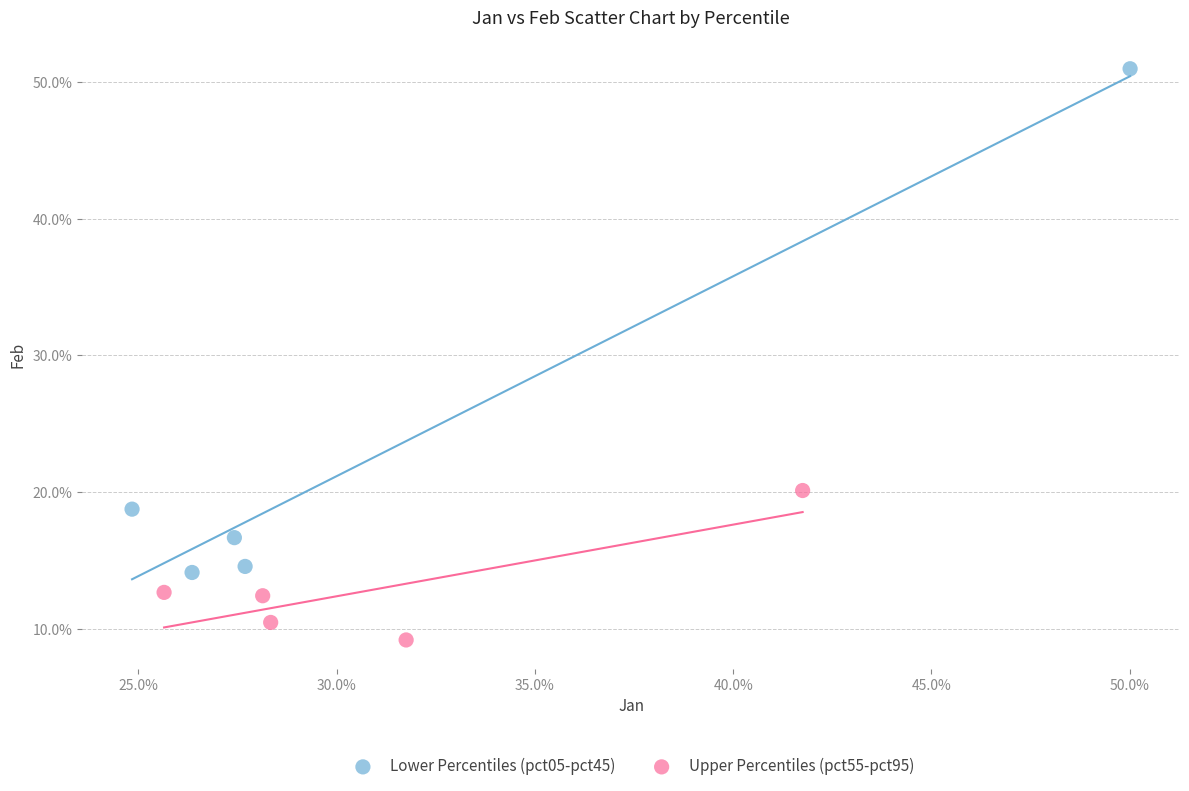

Which series contains the lowest Y value?

Upper Percentiles (pct55-pct95)